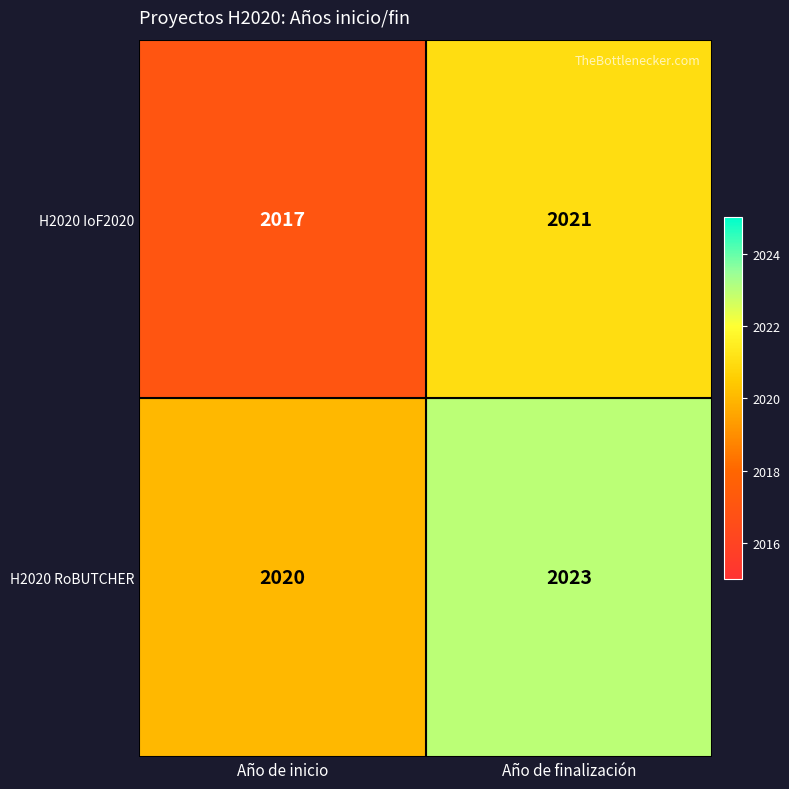

What is the difference between the maximum and minimum values in the H2020 RoBUTCHER series?

3